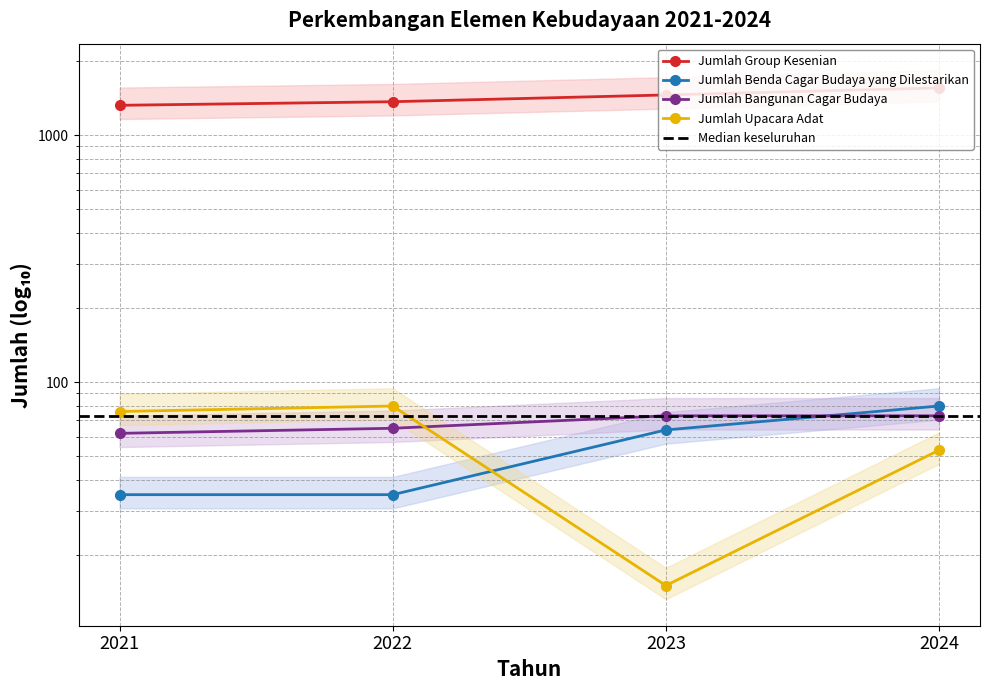

Is it true that Jumlah Group Kesenian equals 318 at 2024?

False